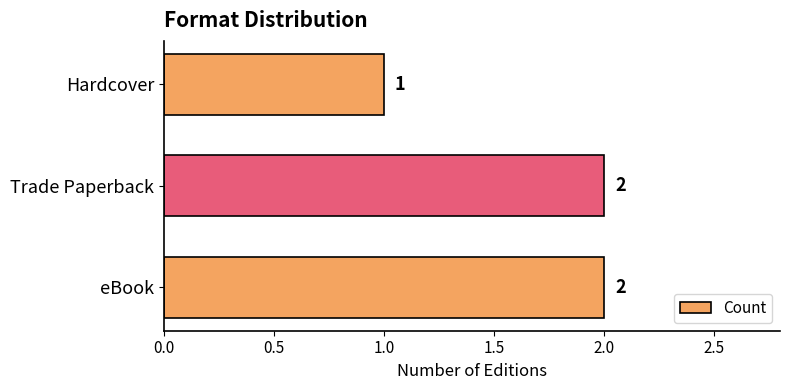

Which label corresponds to the smallest value in the chart?

Hardcover